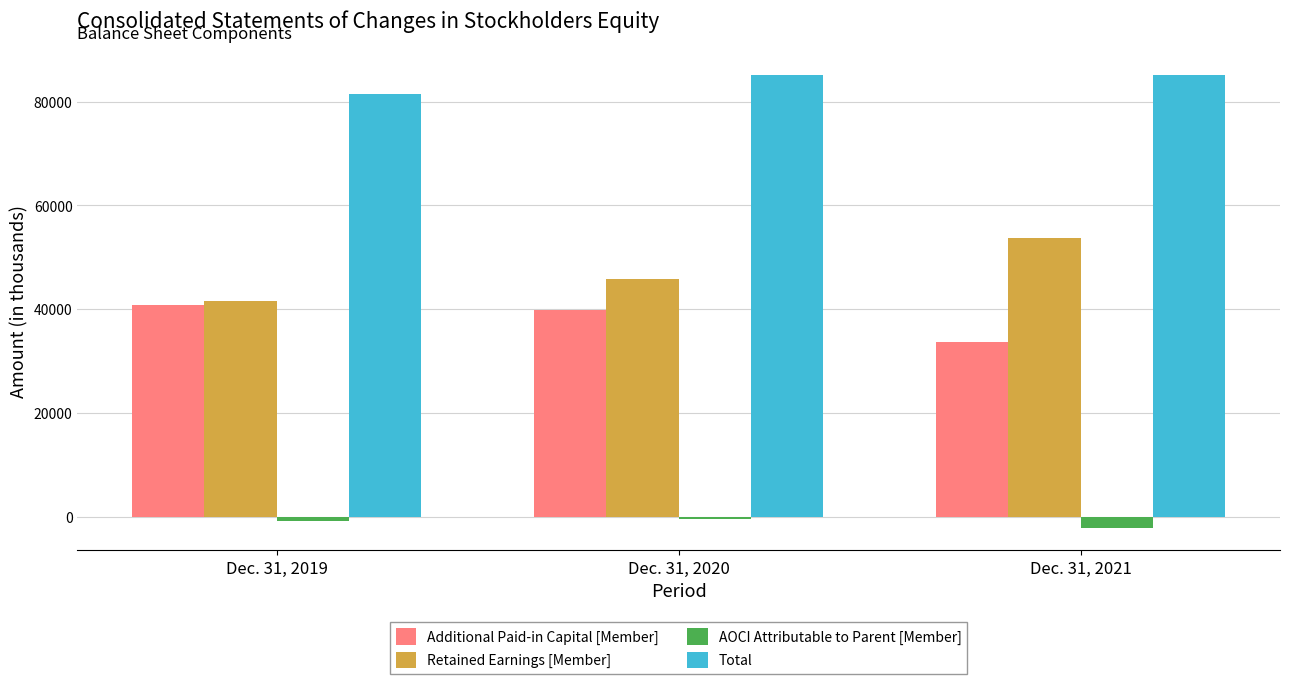

True or false: Additional Paid-in Capital [Member] has a value of 14669 at Dec. 31, 2019.

False